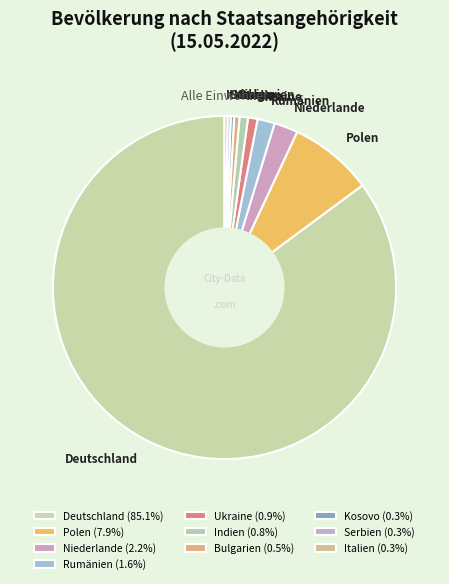

Is Deutschland the majority of the pie?

Yes